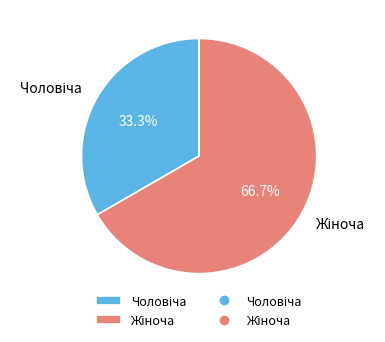

Is there any slice that represents more than half of the pie?

Yes